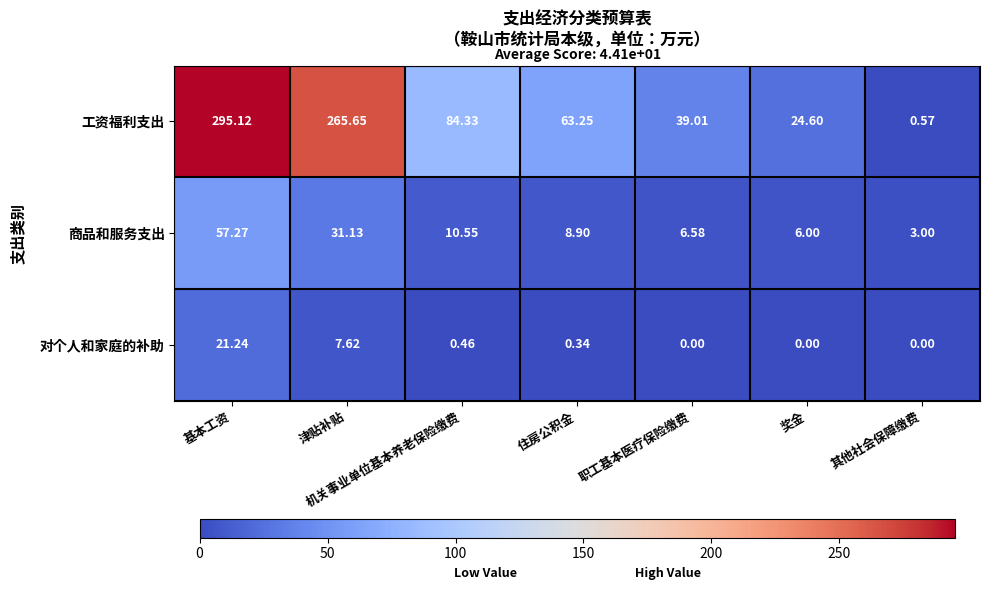

Which label corresponds to the largest value in the chart?

基本工资